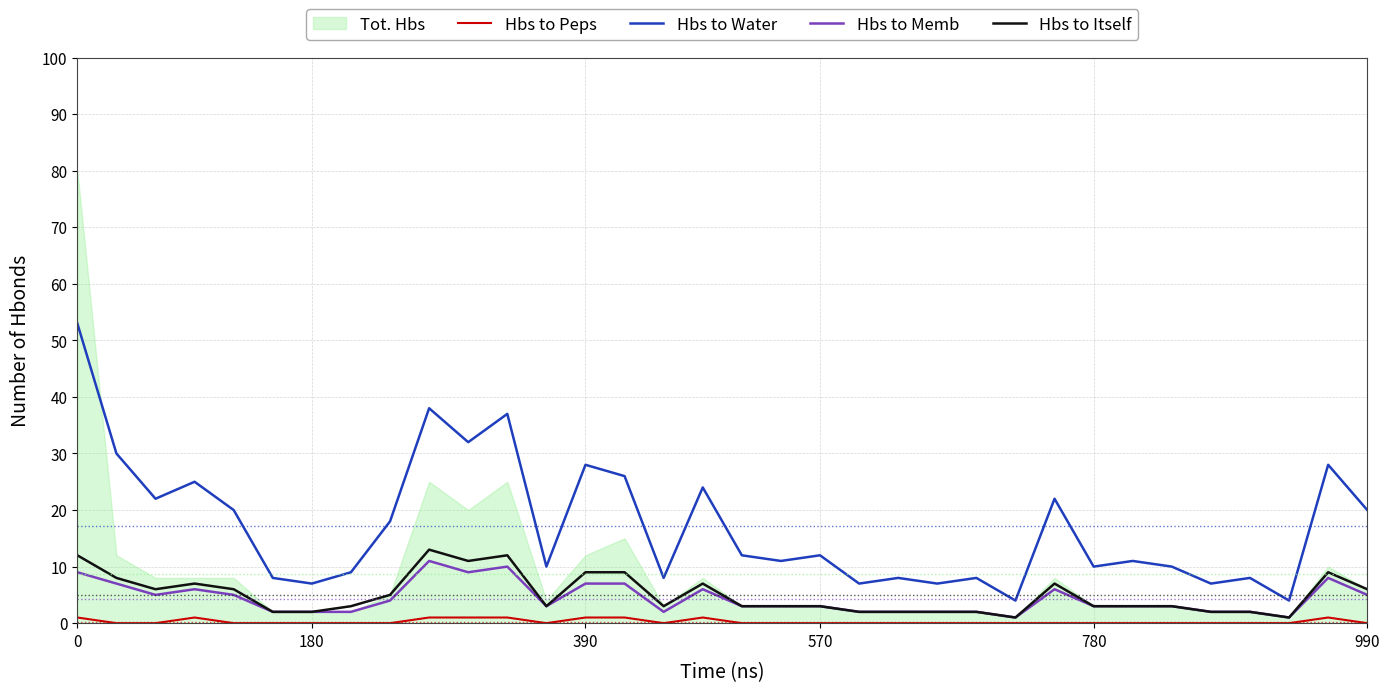

True or false: Hbs to Memb has more than 0 interior local peaks.

True